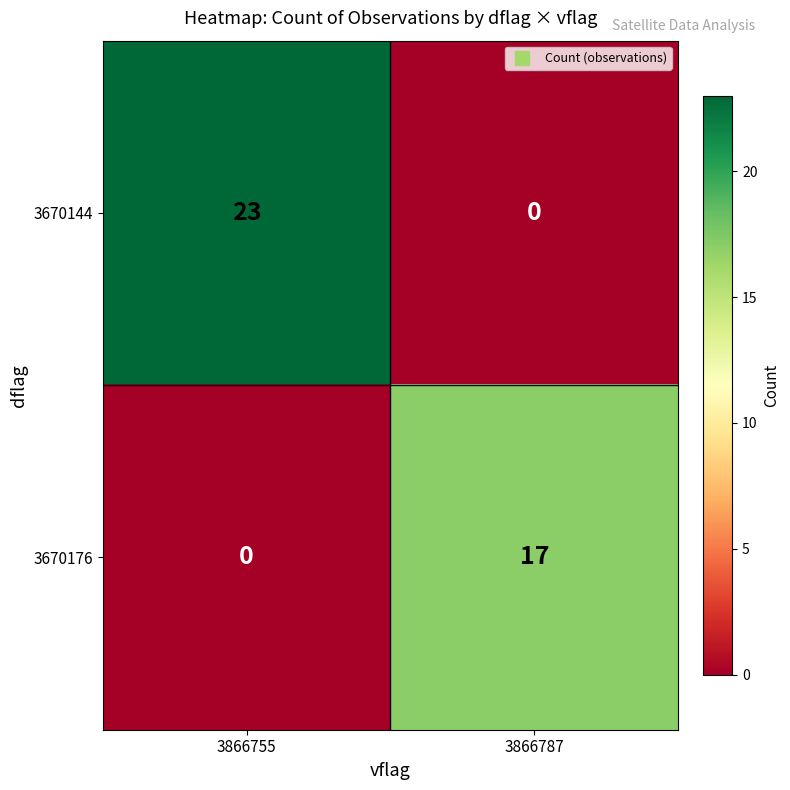

What is the difference between the 3670176 values at 3866787 and 3866755?

17